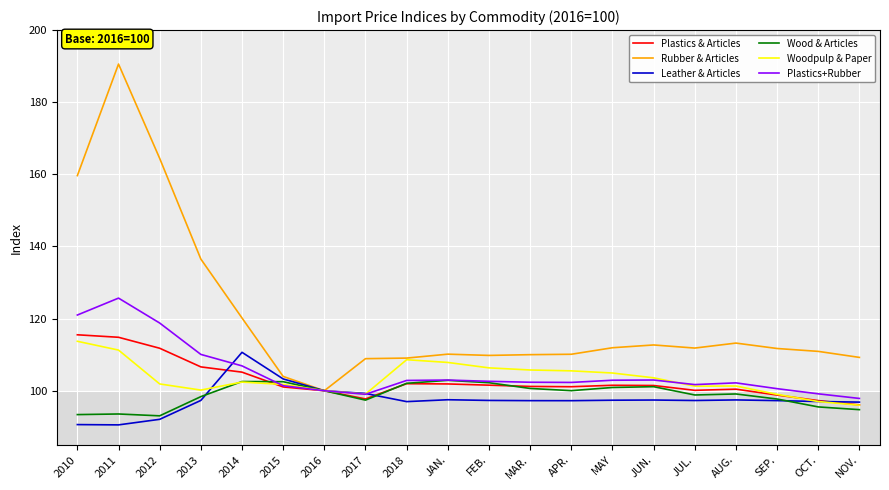

At which category does Plastics+Rubber reach its first local peak?

2011